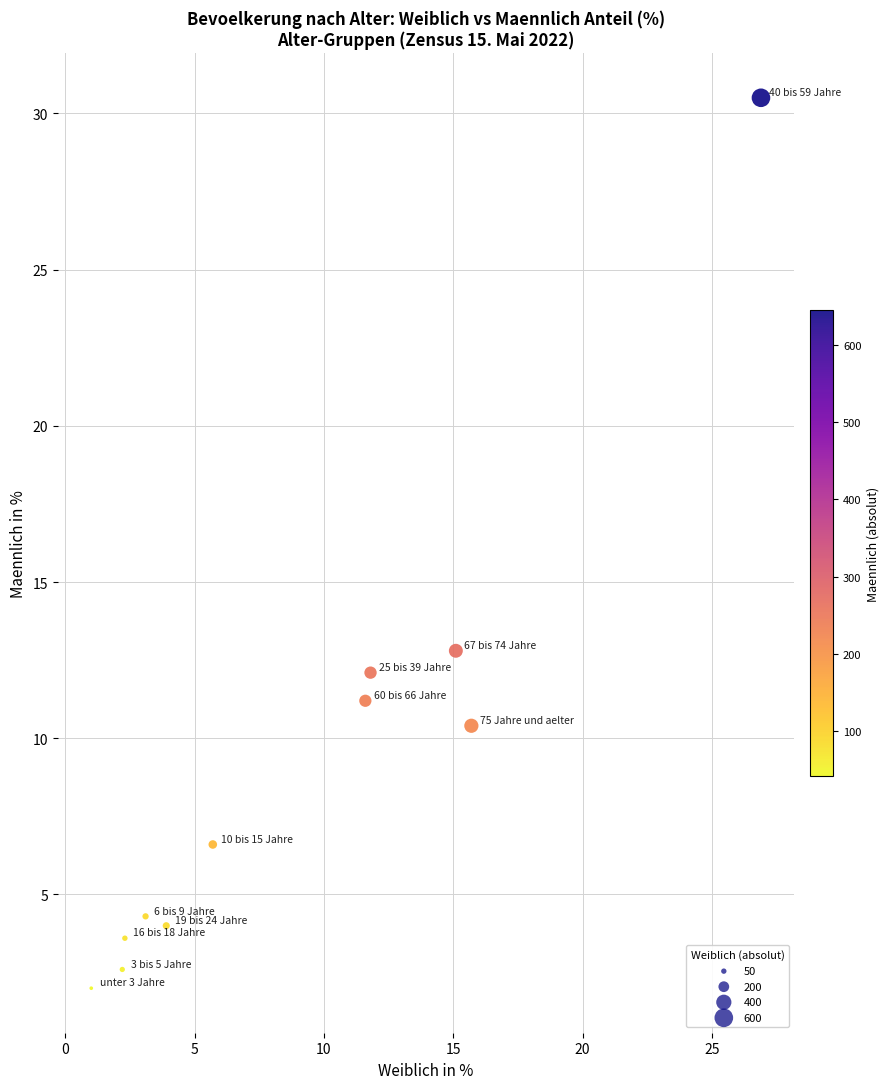

What Y value in the scatter plot is closest to 16?

12.8